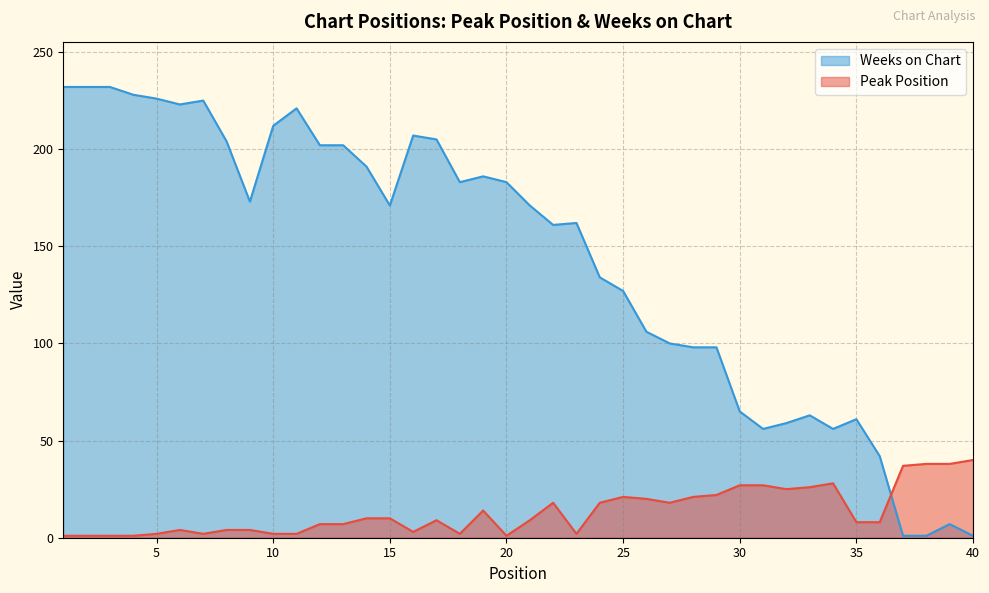

True or false: Peak Position and Weeks on Chart cross at least once.

True